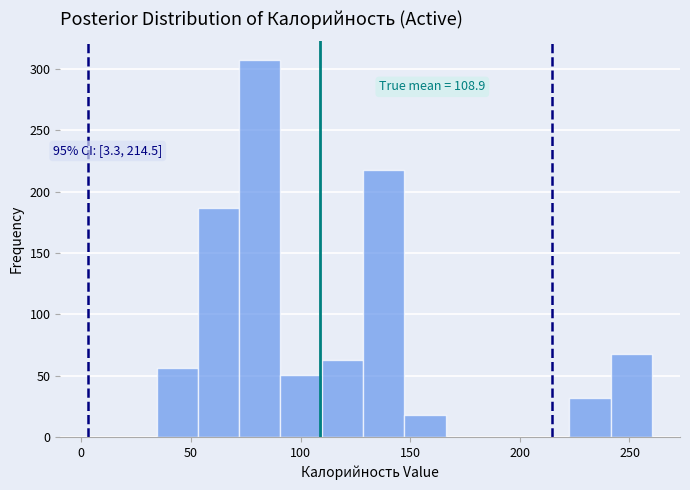

Around what value on the x-axis is the tallest bar? Give the approximate position of its centre, as read against the axis.

80